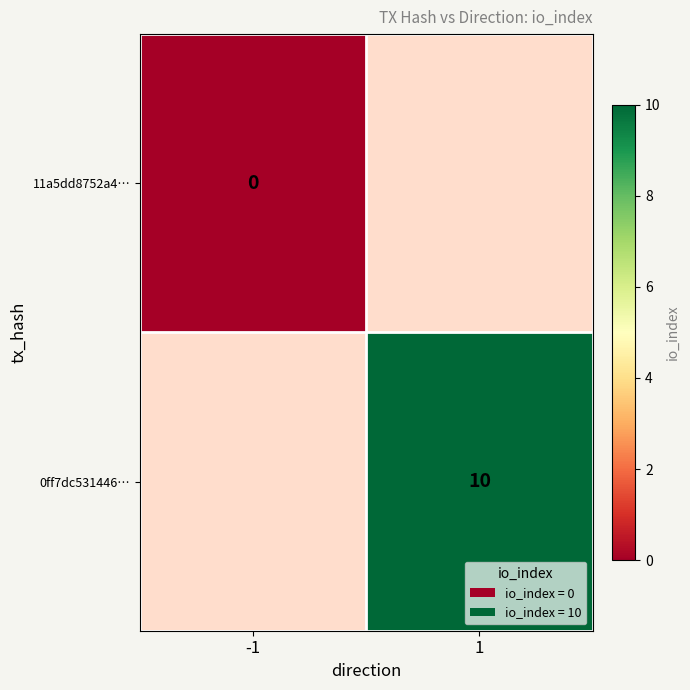

How many series are shown in this chart?

2